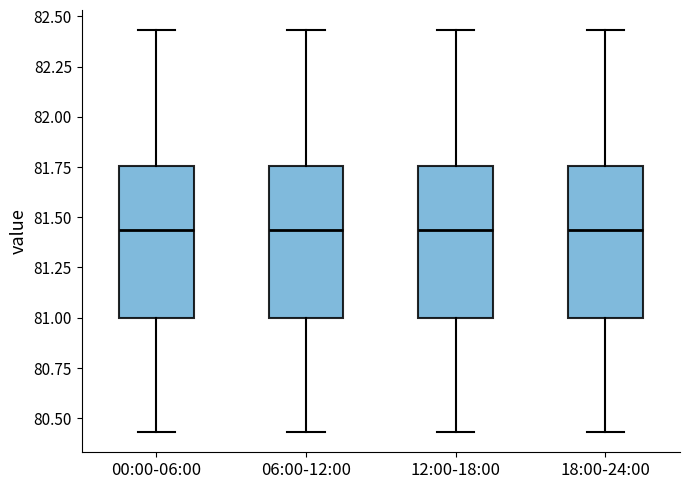

Reading left to right, transcribe this box plot: for each box, give where its median line is, the range the box spans, and where its two whiskers end, as read against the y-axis. The values are not printed on the chart, so give them approximately, as read against the axis.

00:00-06:00: median 81.45, box 81.00 to 81.75, whiskers 80.45 to 82.45
06:00-12:00: median 81.45, box 81.00 to 81.75, whiskers 80.45 to 82.45
12:00-18:00: median 81.45, box 81.00 to 81.75, whiskers 80.45 to 82.45
18:00-24:00: median 81.45, box 81.00 to 81.75, whiskers 80.45 to 82.45